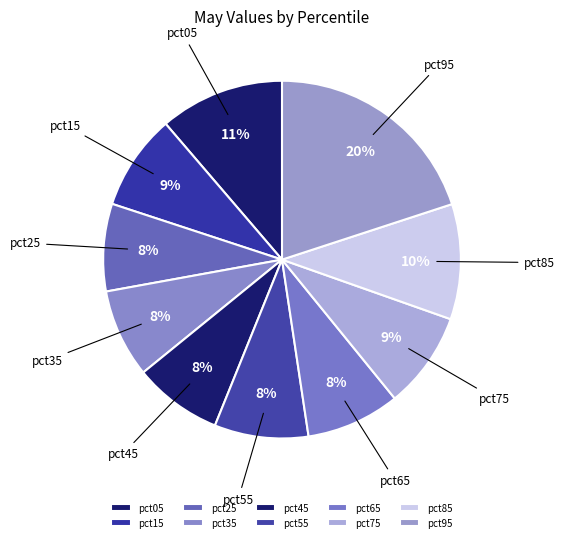

How many slices are in this pie chart?

10